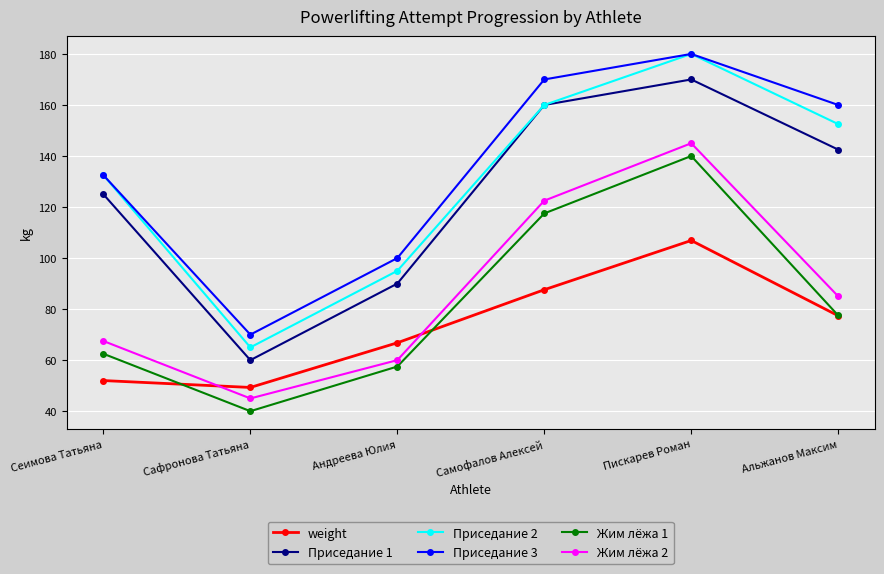

What is the sum of all Приседание 3 values?

812.5